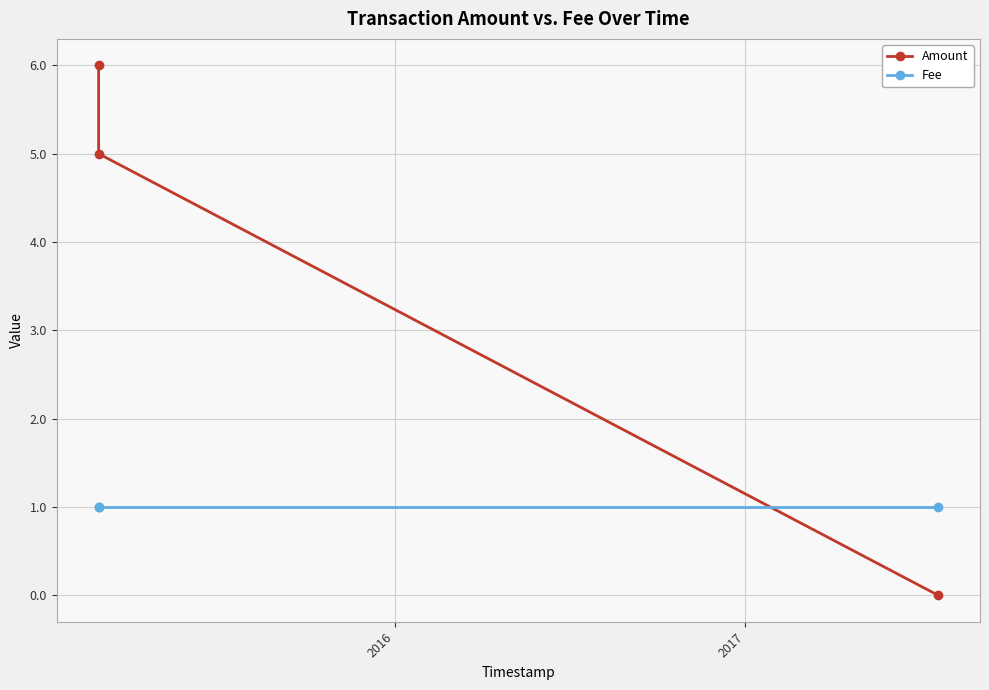

What is the greatest value displayed?

6